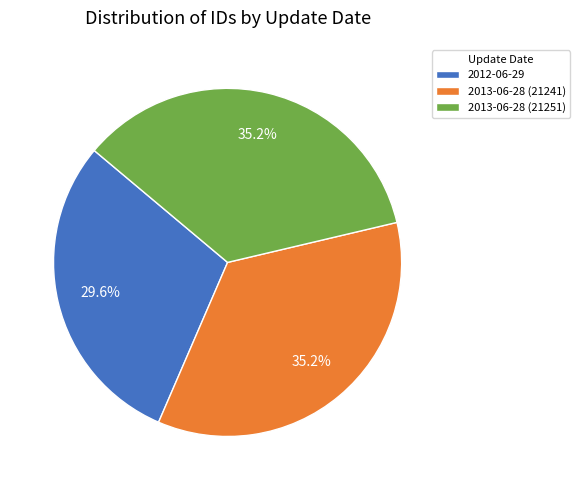

Between 2012-06-29 and 2013-06-28 (21251), which is larger?

2013-06-28 (21251)